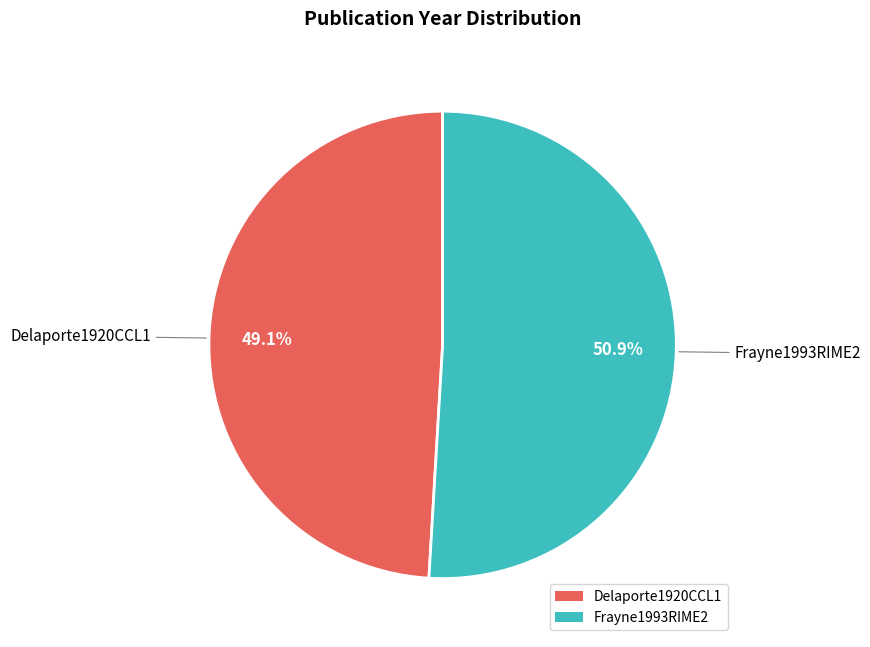

How many segments does this pie chart have?

2